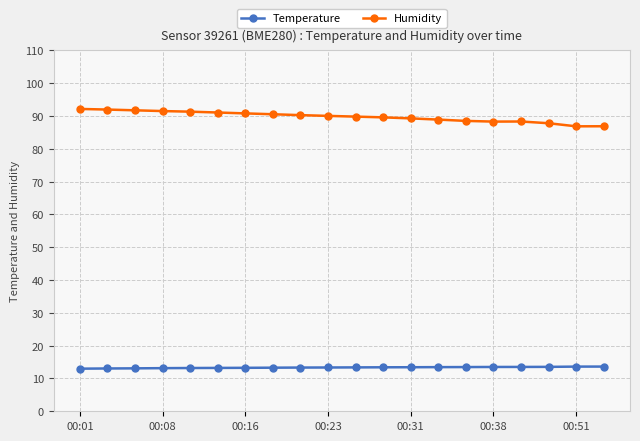

What is the difference between the maximum and second lowest values in the Humidity series?

5.3